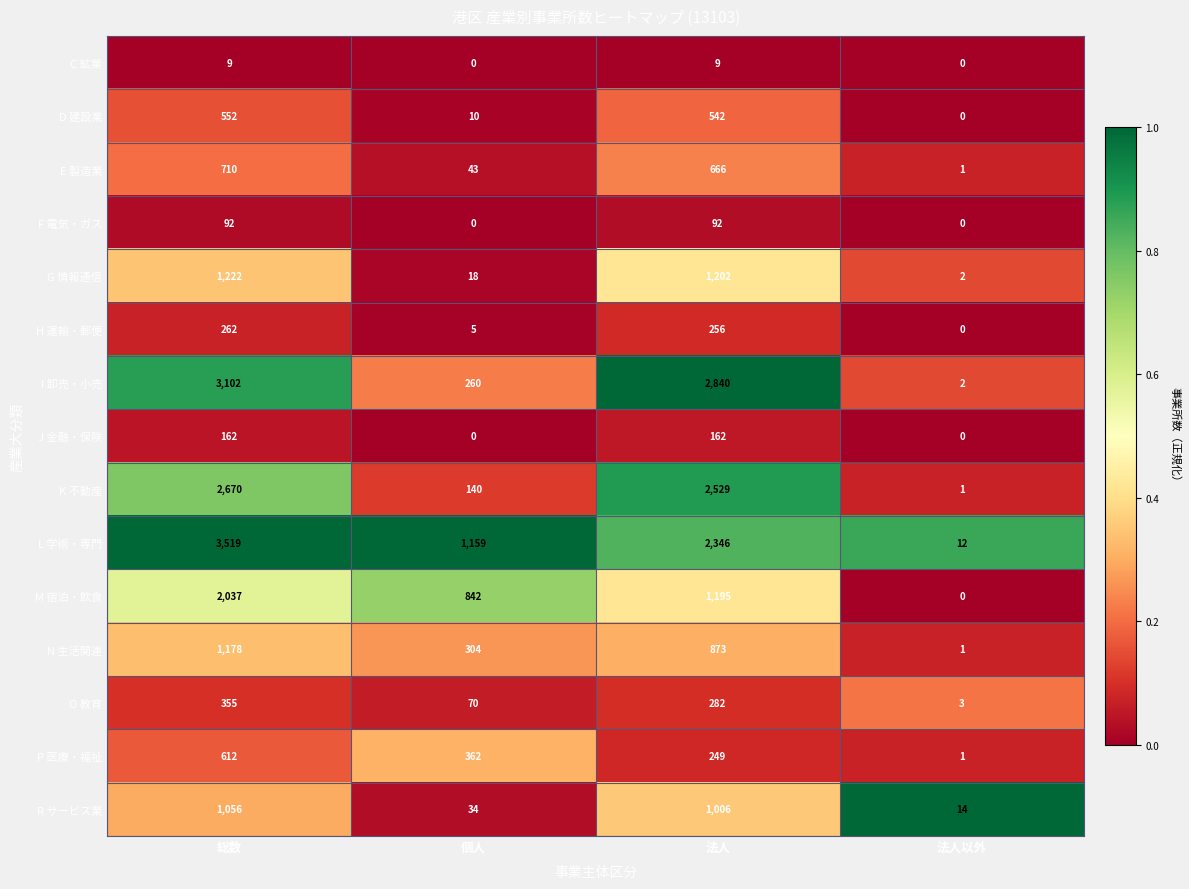

The J 金融・保険 series shows 162 at 総数. True or false?

True